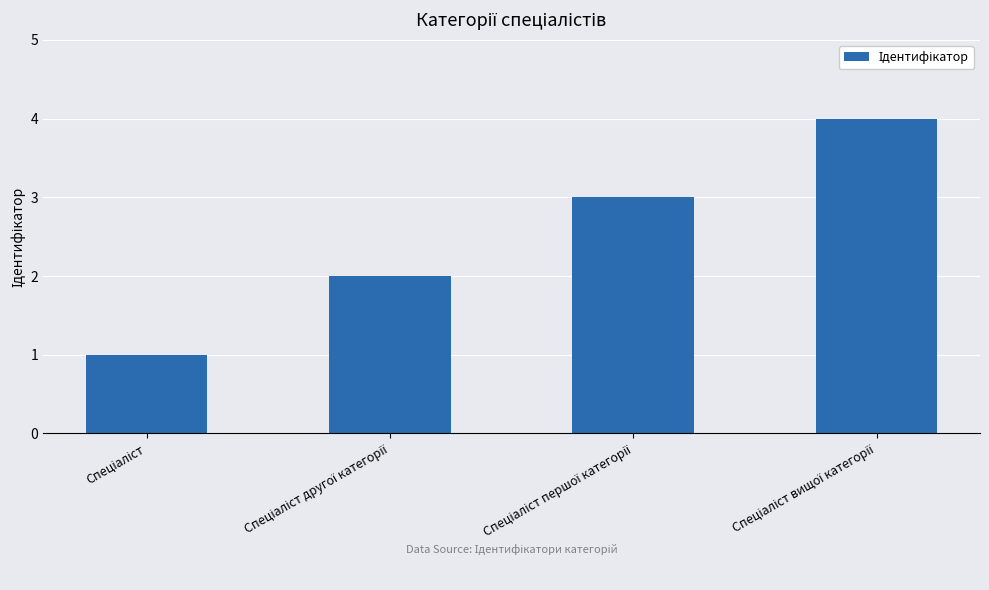

What is the sum of all values?

10